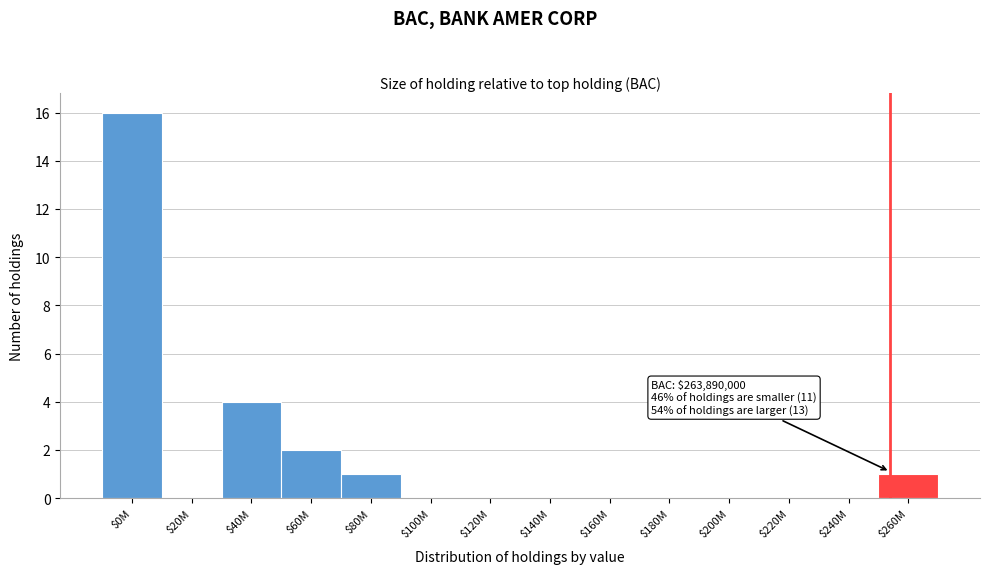

What is the sum of all values?

24